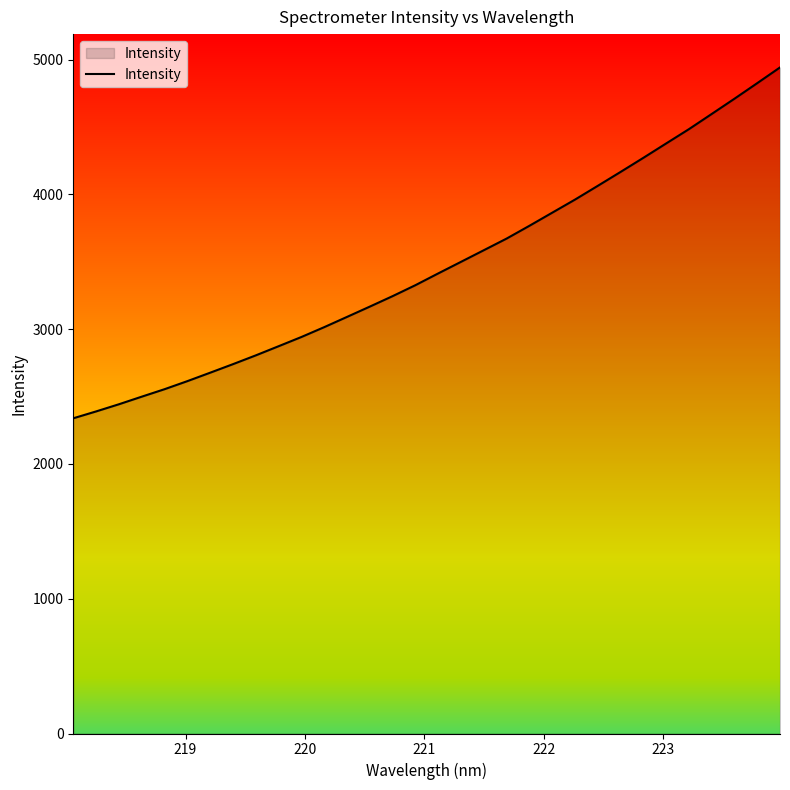

What is the difference between the maximum and minimum values?

2603.3